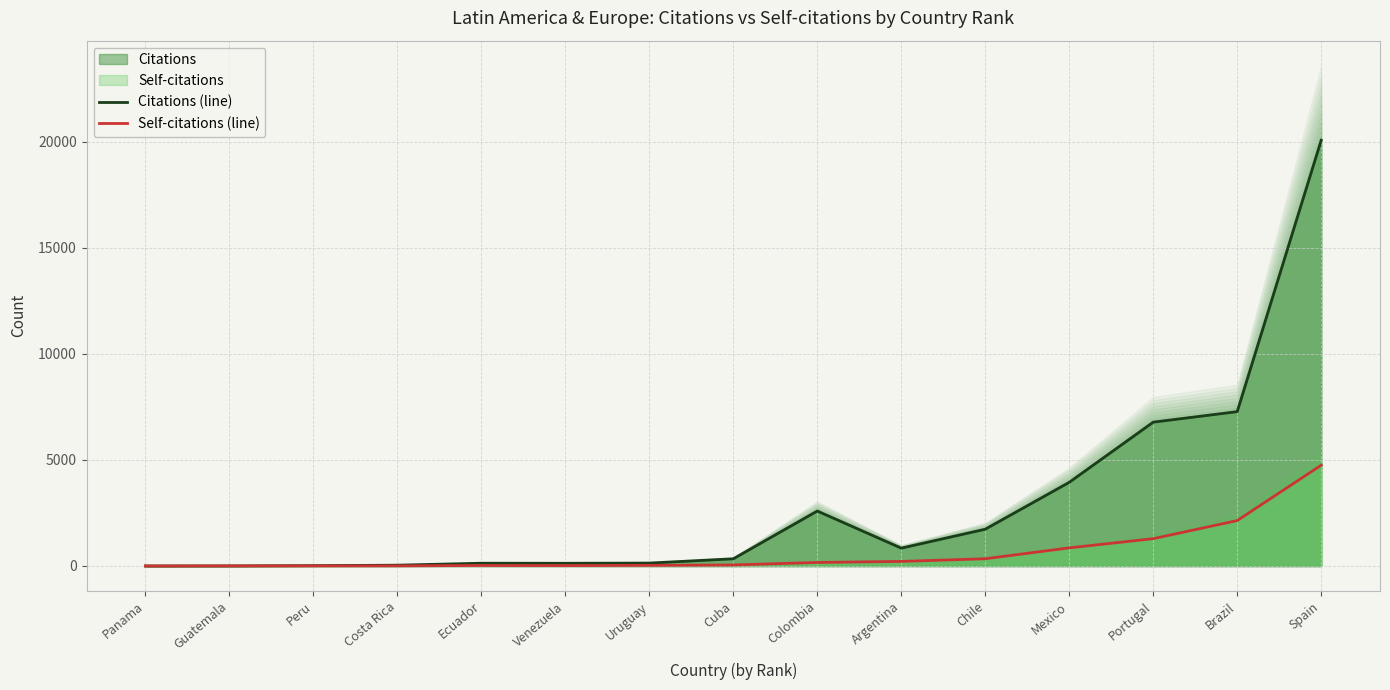

What is the total value across all series at Chile?

2074